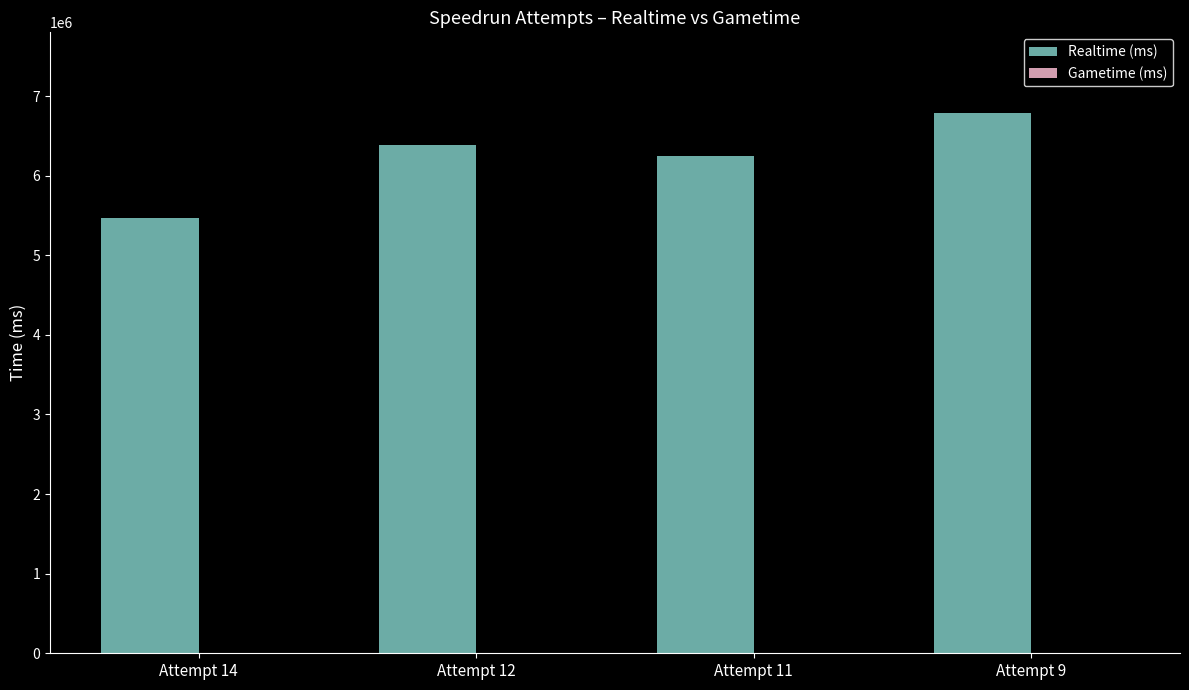

What is the difference between the maximum and minimum values?

1317661